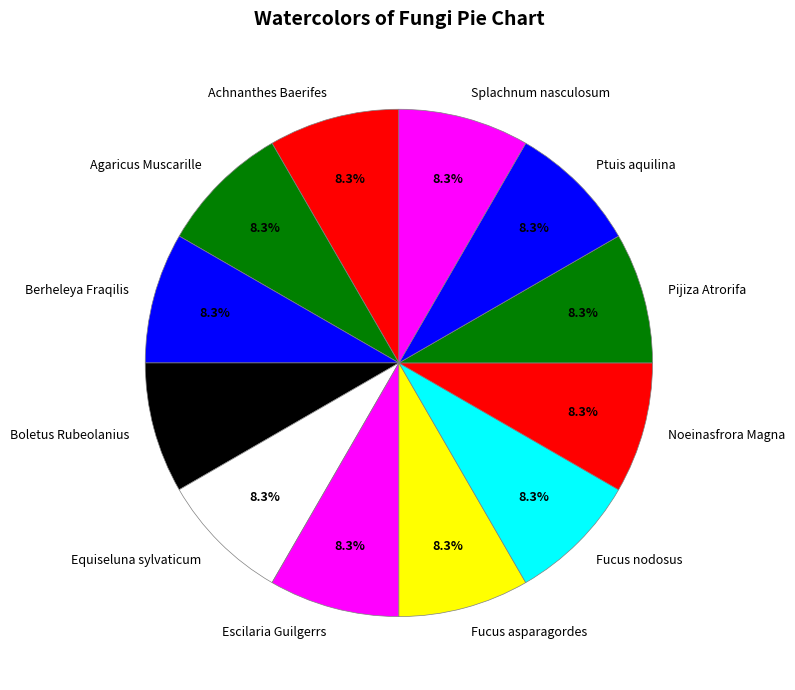

Count the number of slices in the pie.

12